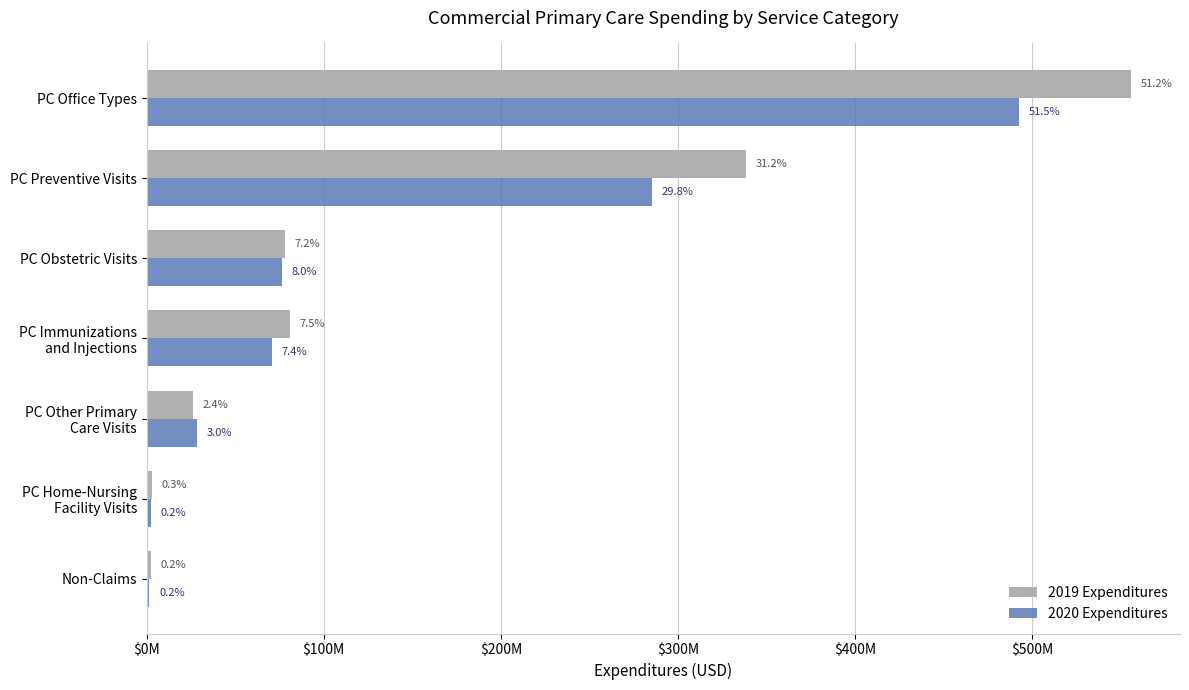

What is the difference between the second highest and second lowest values in the 2019 Expenditures series?

335465491.9